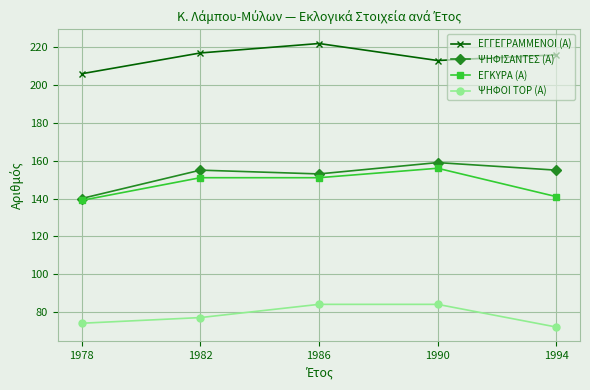

How many lines are shown in the chart?

4